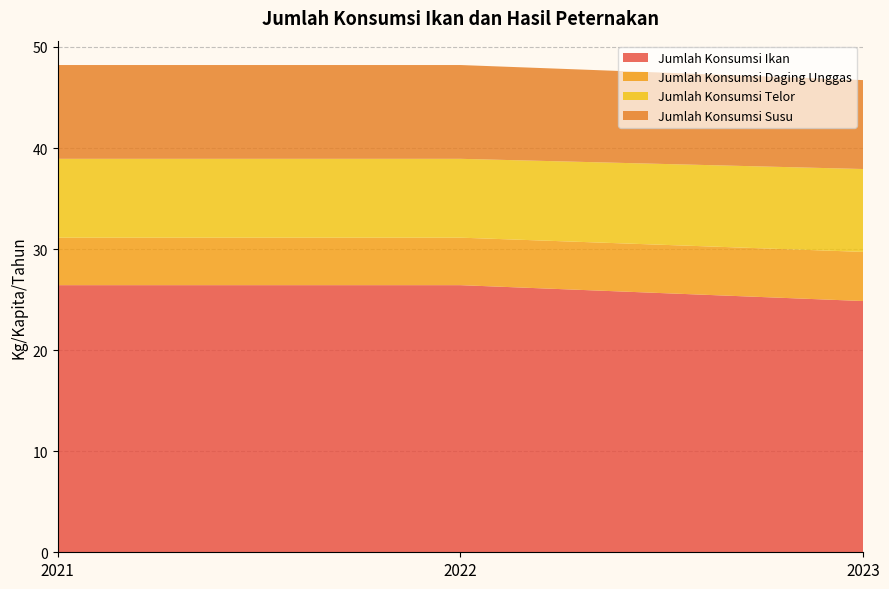

Reading left to right, transcribe all the data shown in this chart.

Jumlah Konsumsi Ikan: 26.4	26.4	24.9
Jumlah Konsumsi Daging Unggas: 4.7	4.7	4.9
Jumlah Konsumsi Telor: 7.8	7.8	8.2
Jumlah Konsumsi Susu: 9.3	9.3	8.8